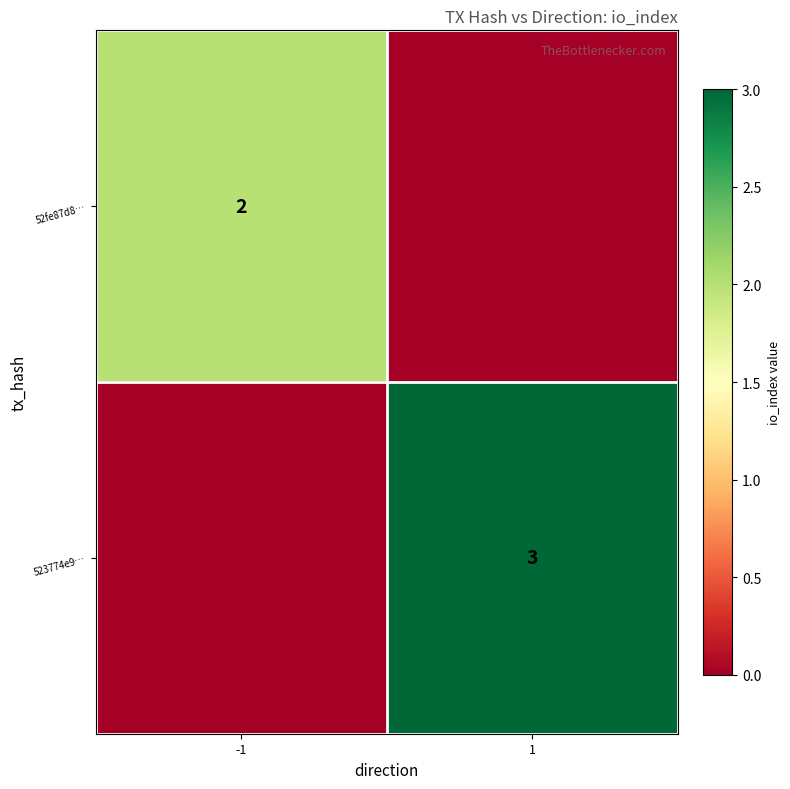

Which has a higher value, 1 or -1?

-1